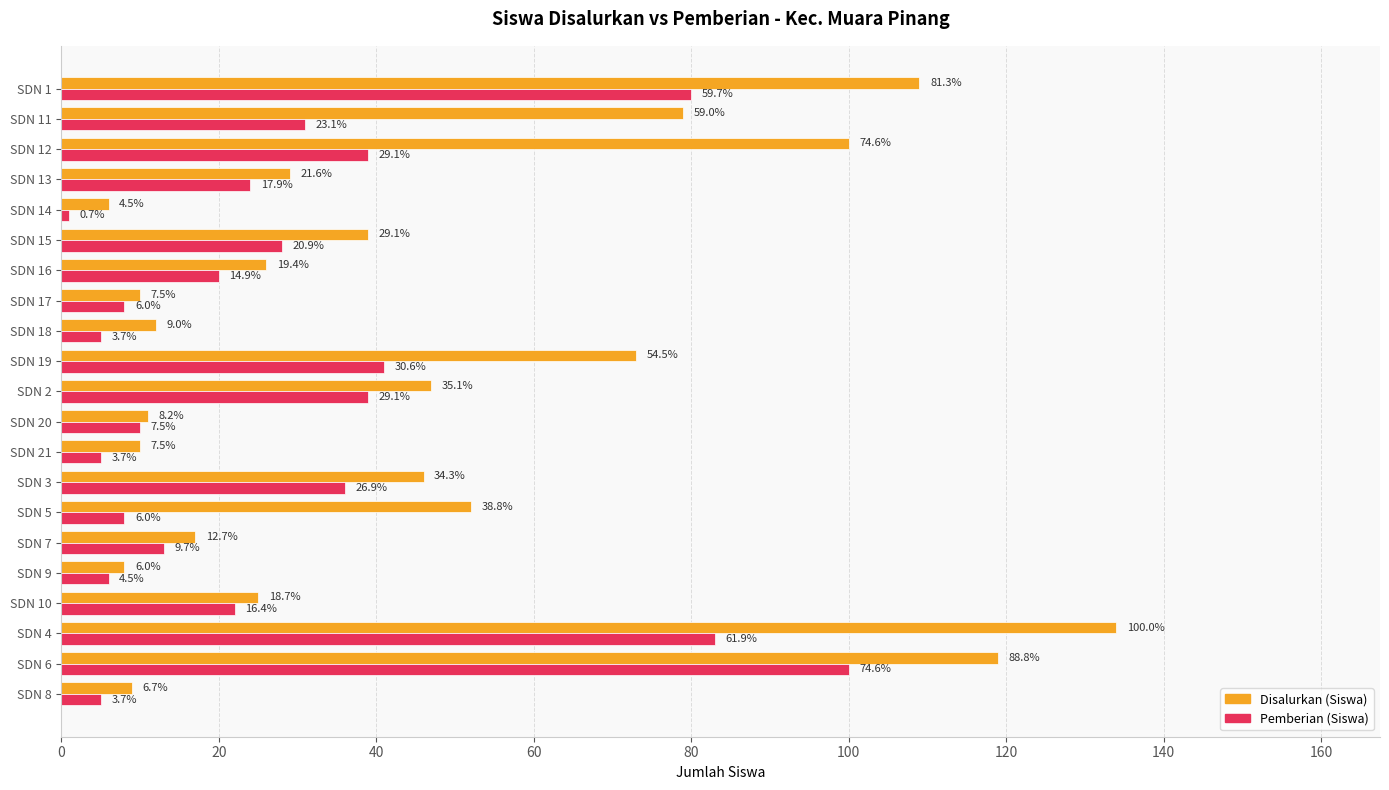

At how many categories does at least one series exceed 72?

6